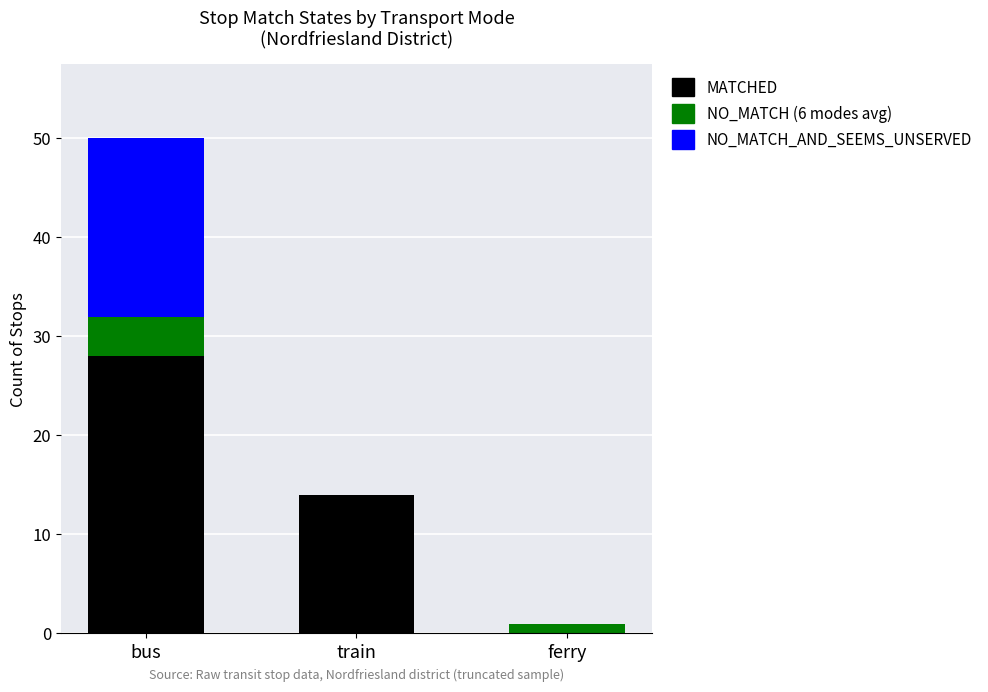

At which category is the sum across all series the highest?

bus